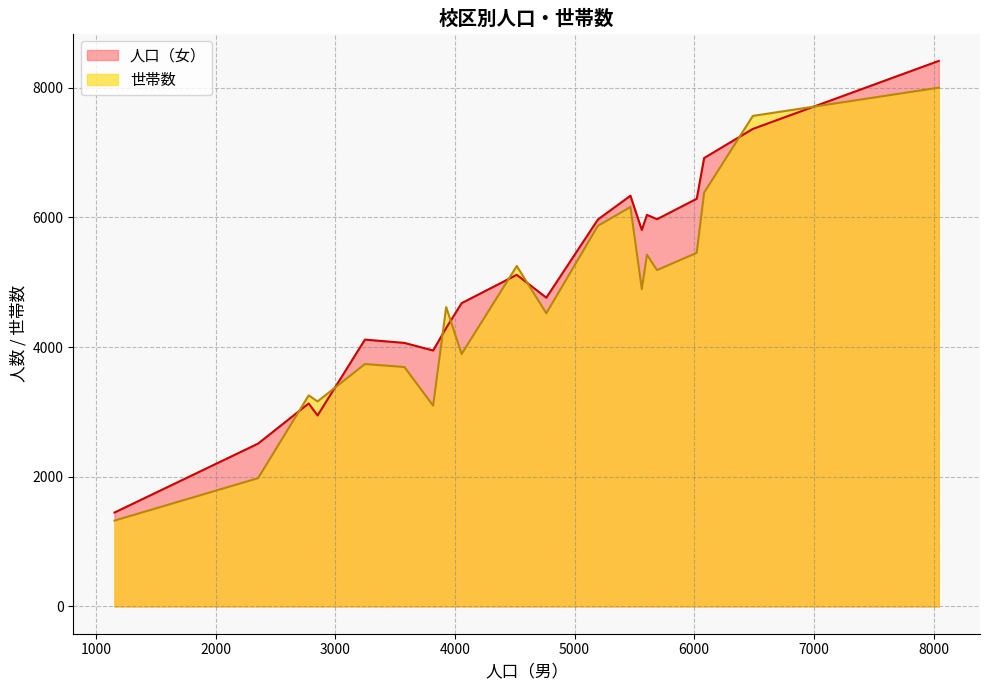

How many lines are shown in the chart?

2